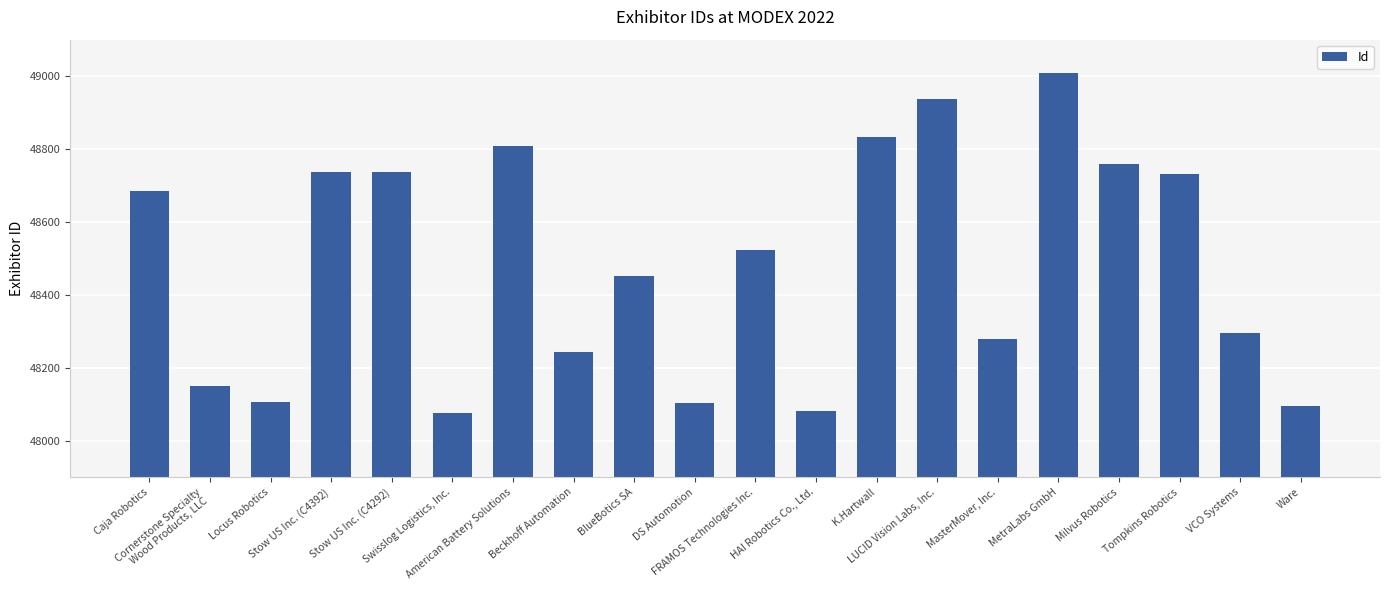

Are the bars horizontal?

No